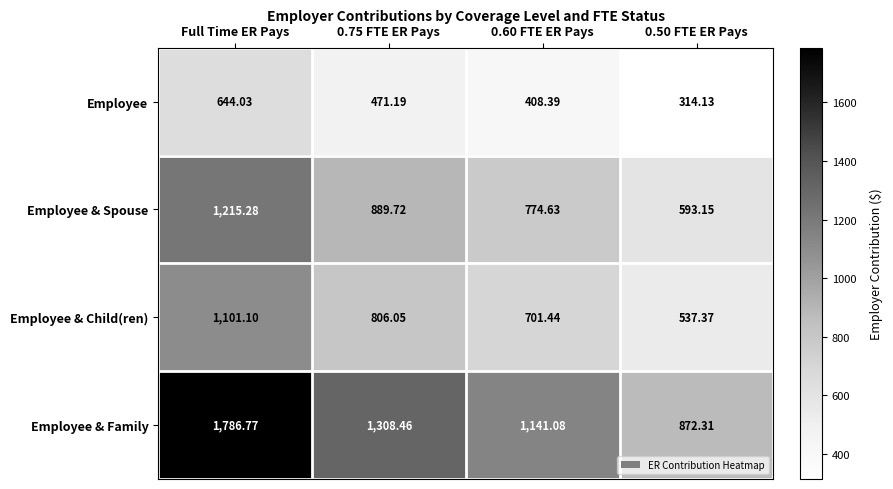

What is the difference between the highest and lowest values at Full Time ER Pays?

1142.7